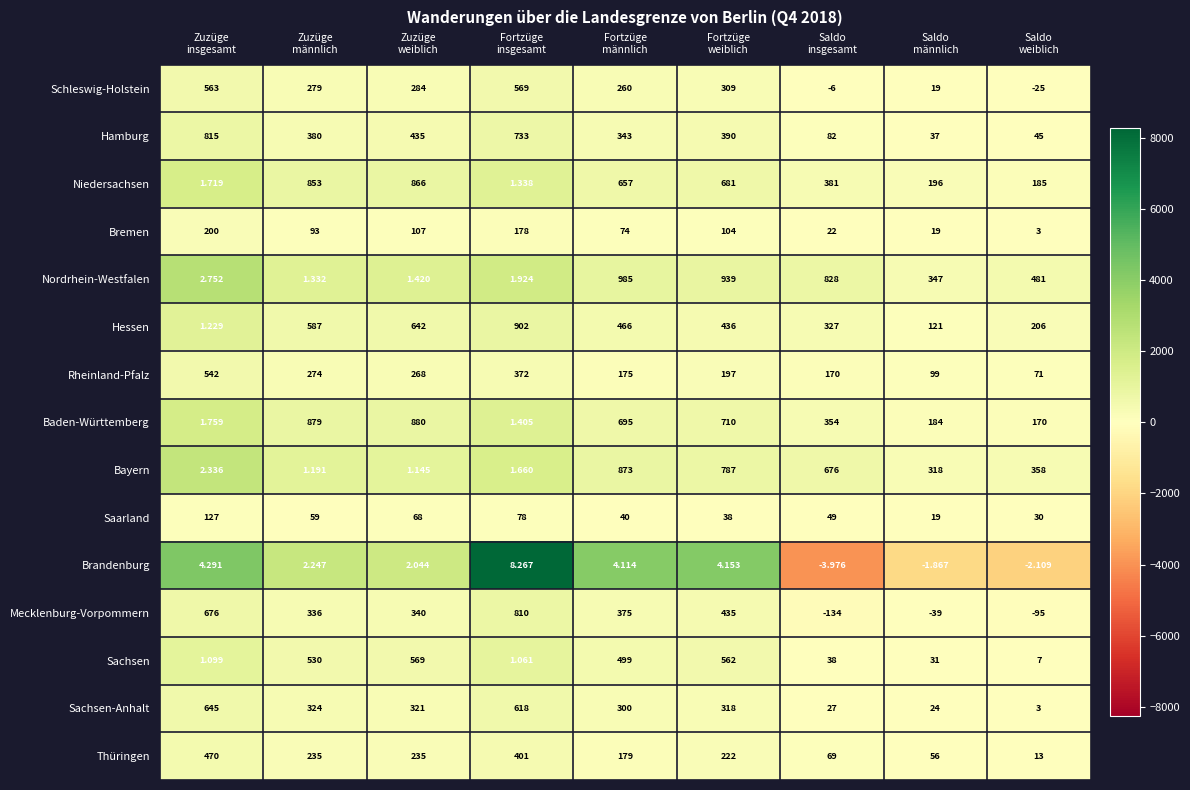

Which series has the widest spread of values?

Nordrhein-Westfalen